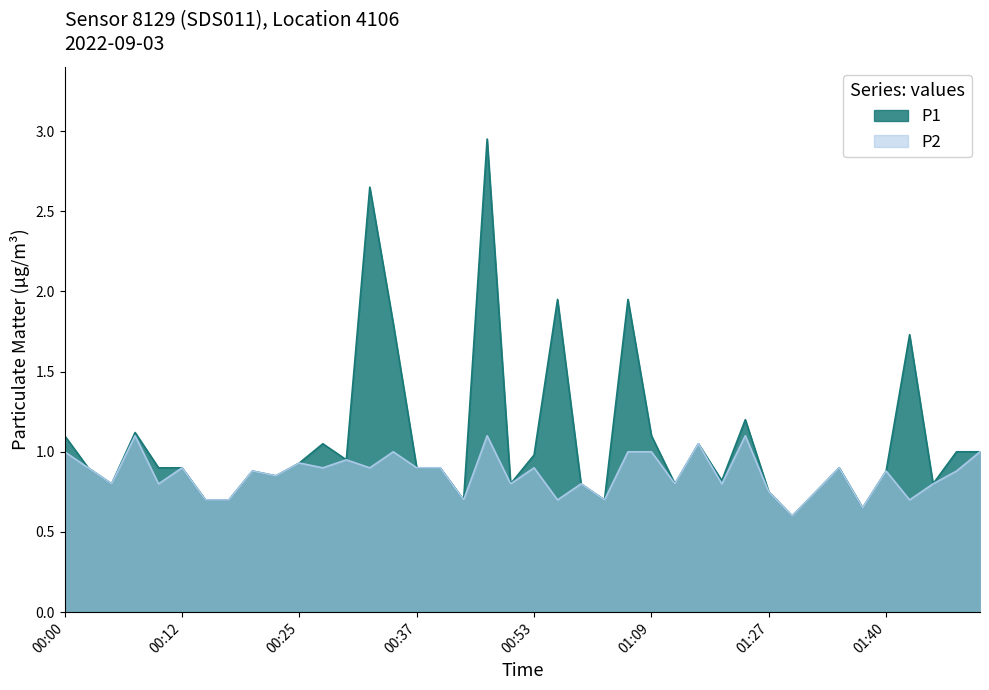

At which category does P2 reach its first local peak?

00:07